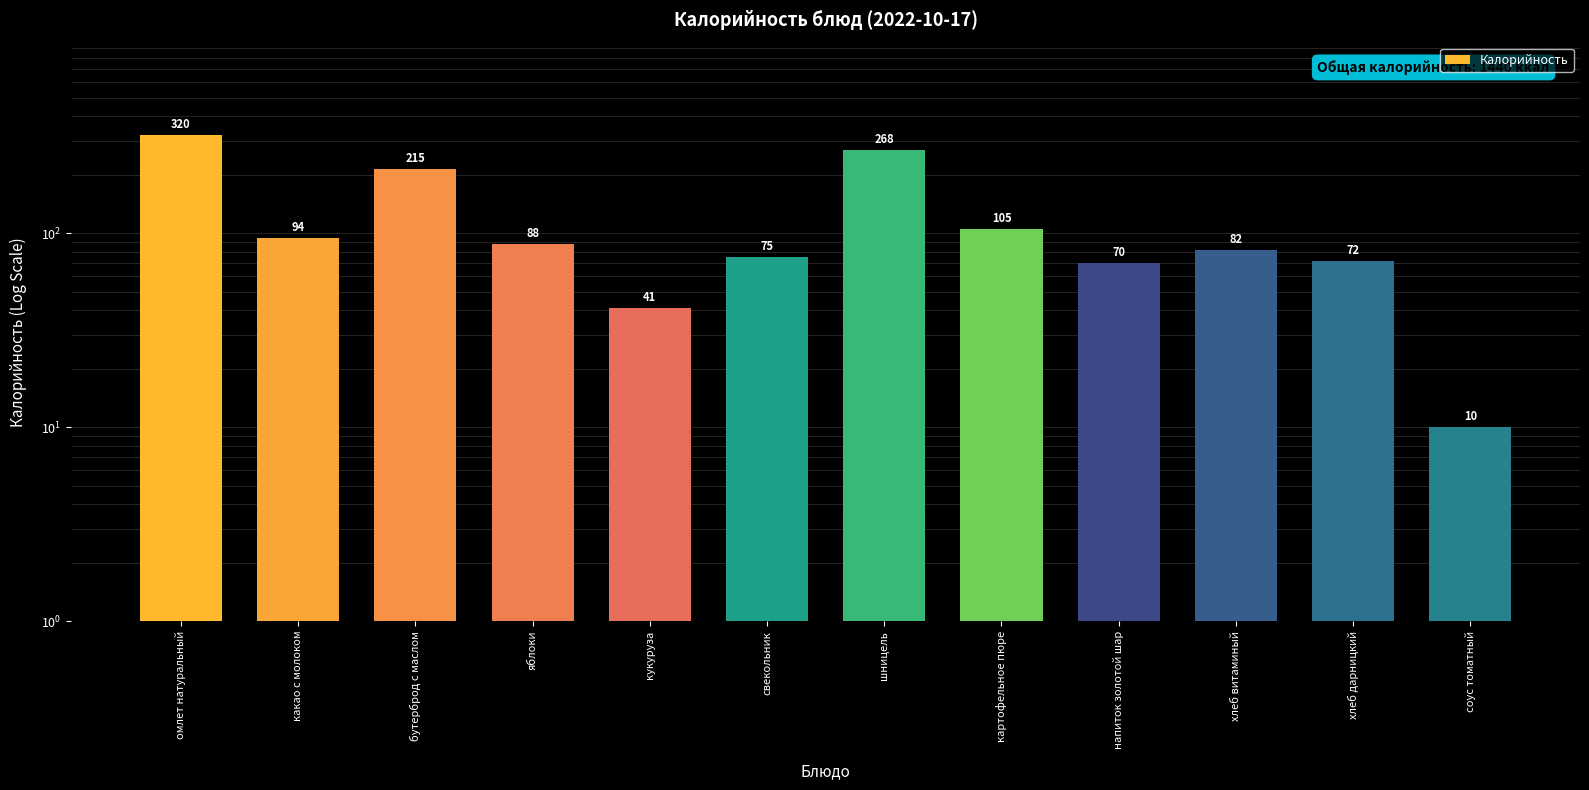

Rank the categories by value from lowest to highest.

соус томатный, кукуруза, напиток золотой шар, хлеб дарницкий, свекольник, хлеб витаминый, яблоки, какао с молоком, картофельное пюре, бутерброд с маслом, шницель, омлет натуральный